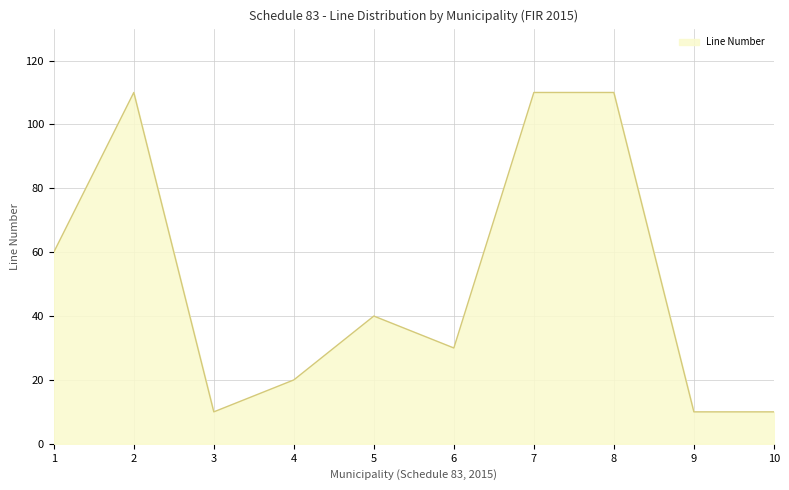

Reading left to right, what are all the values shown in this chart?

1=60	2=110	3=10	4=20	5=40	6=30	7=110	8=110	9=10	10=10